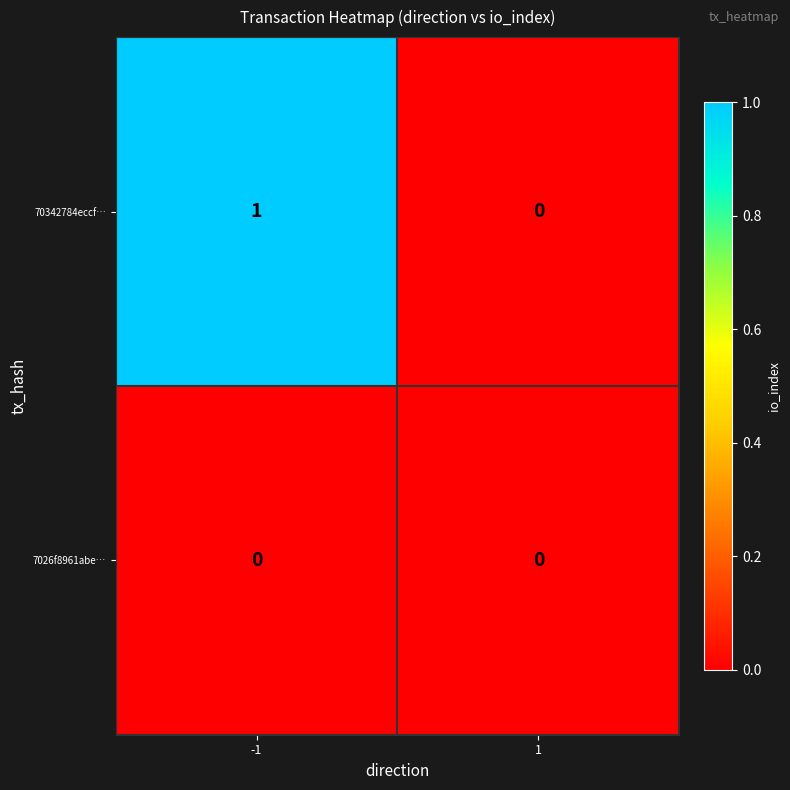

The value of 70342784eccf… at 1 is 0. True or false?

True